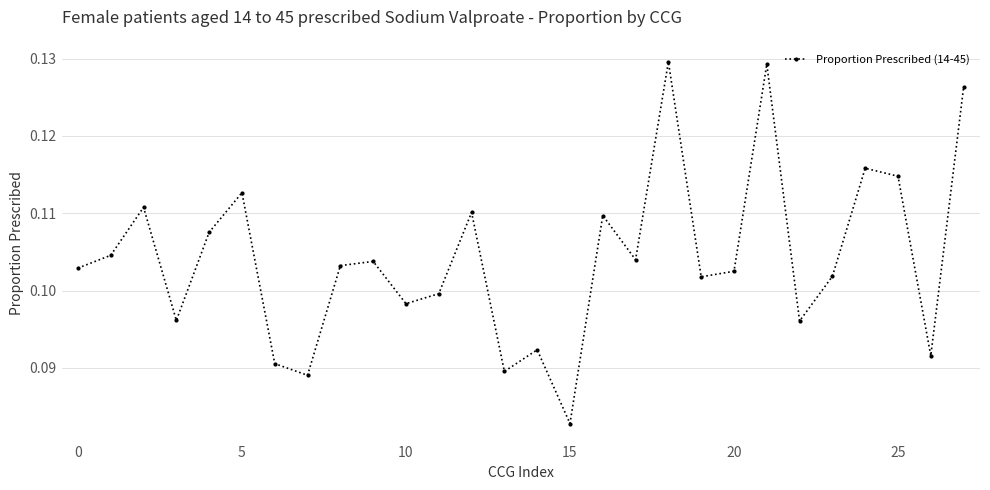

Count the values in the range 0 to 1.

28